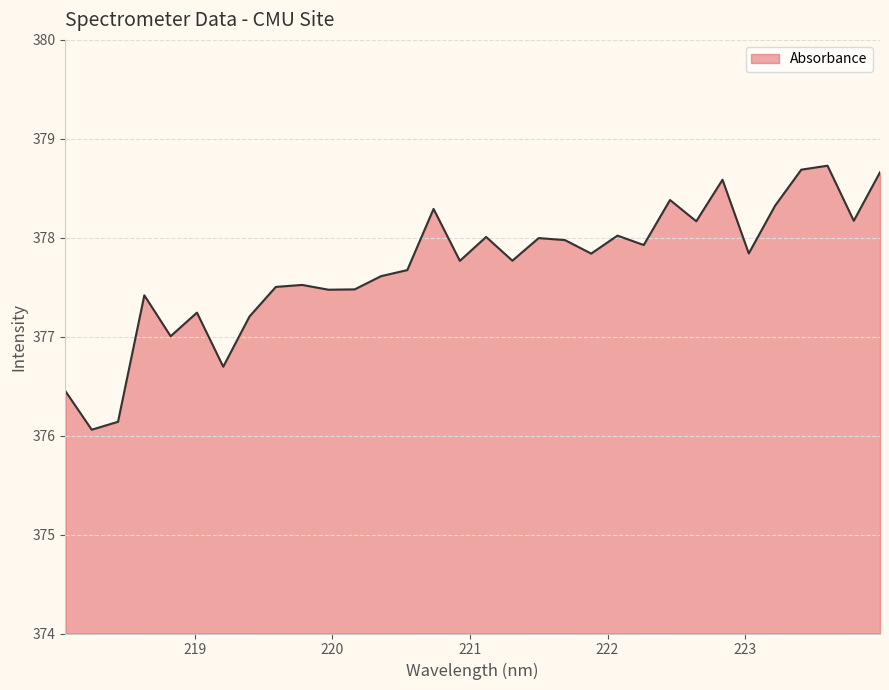

What is the maximum value shown in the chart?

378.7